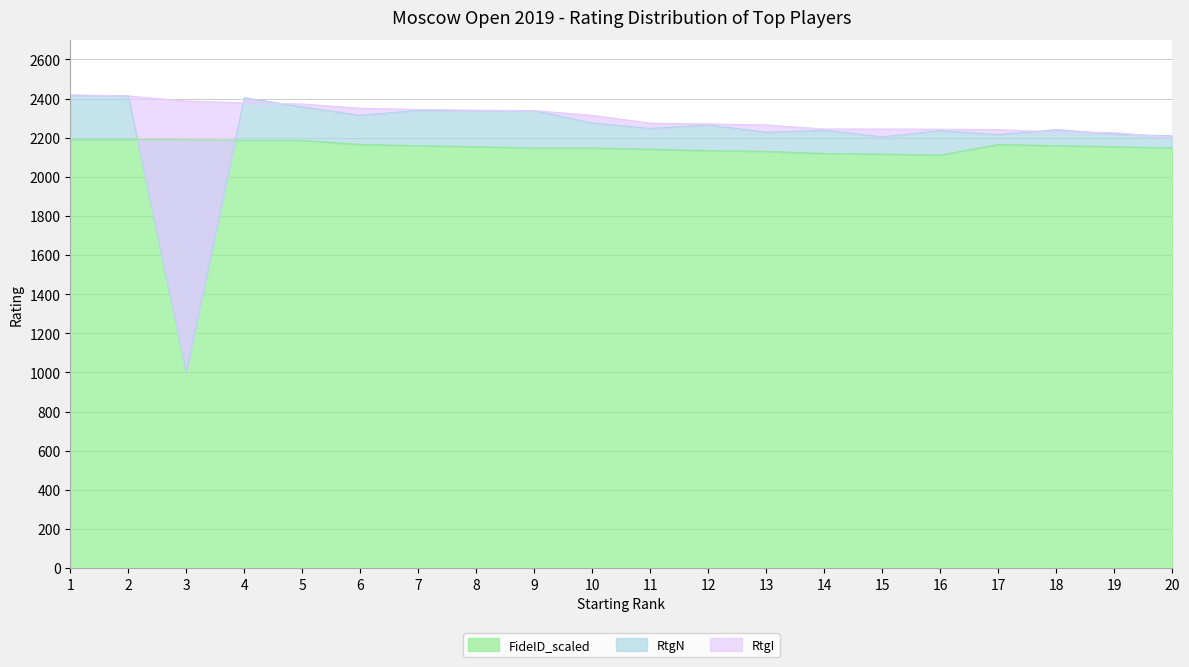

At which category does RtgN reach its first local valley?

3